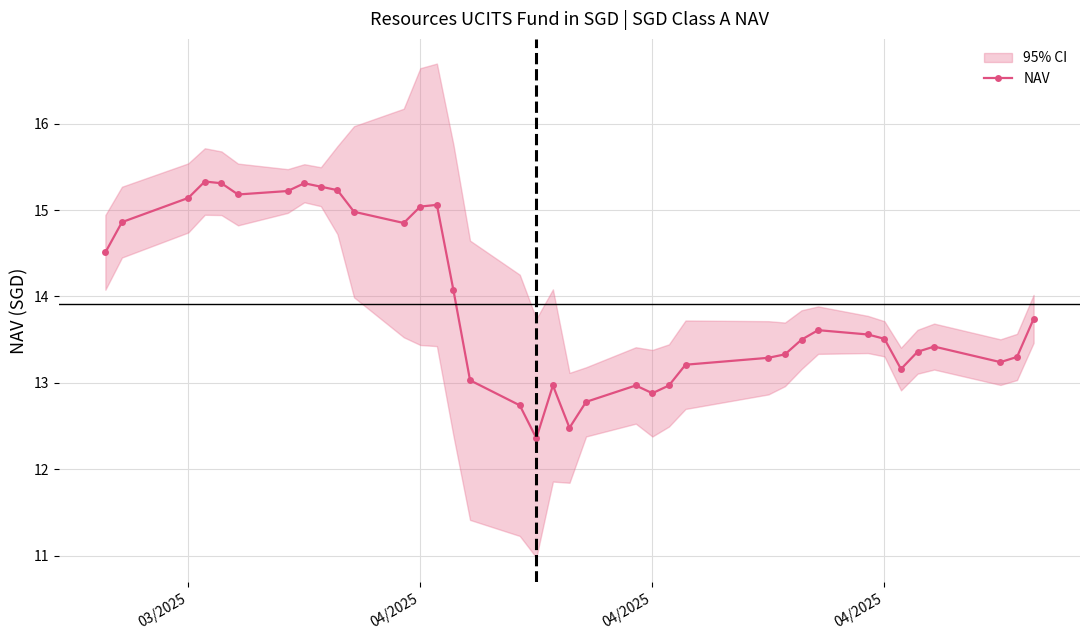

Does the chart display data point markers on the line(s)?

Yes